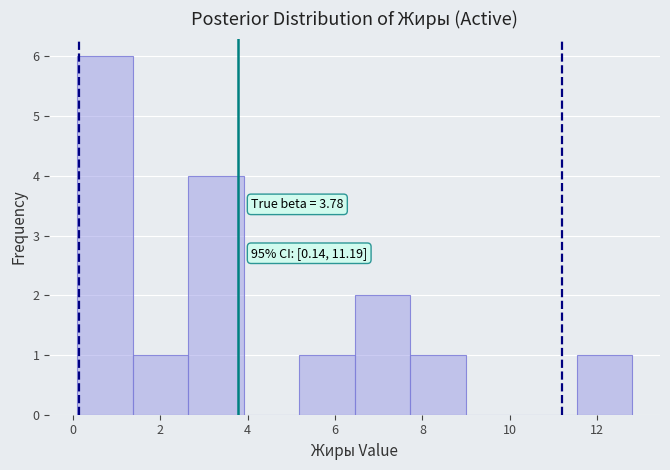

Over which range of the x-axis is the bar tallest?

0.2 to 1.4